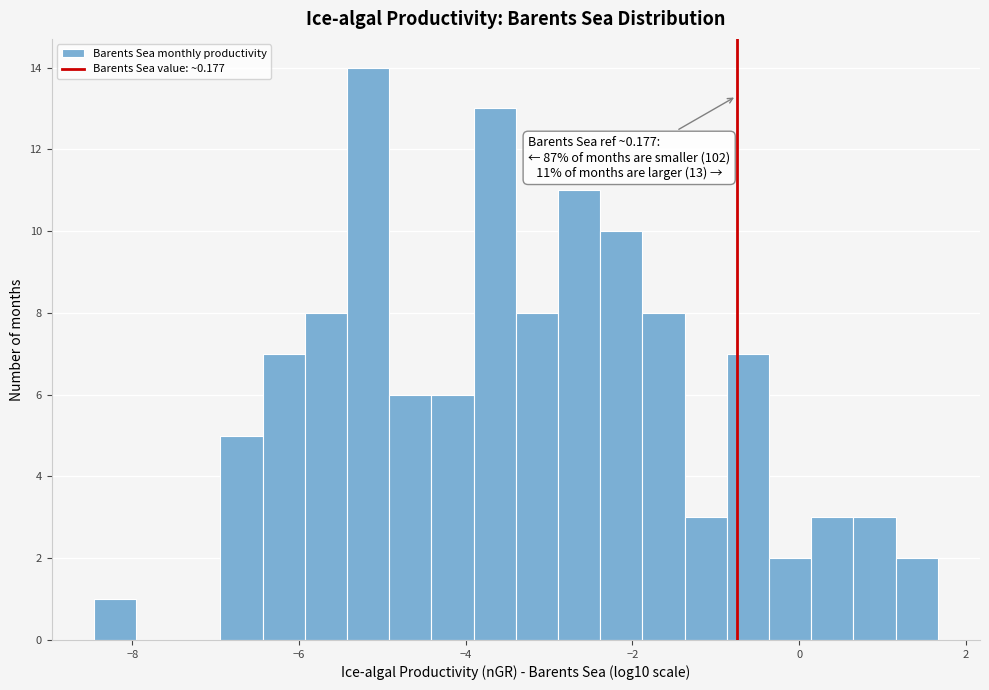

Read against the x-axis, roughly where is the centre of the tallest bar?

-5.2